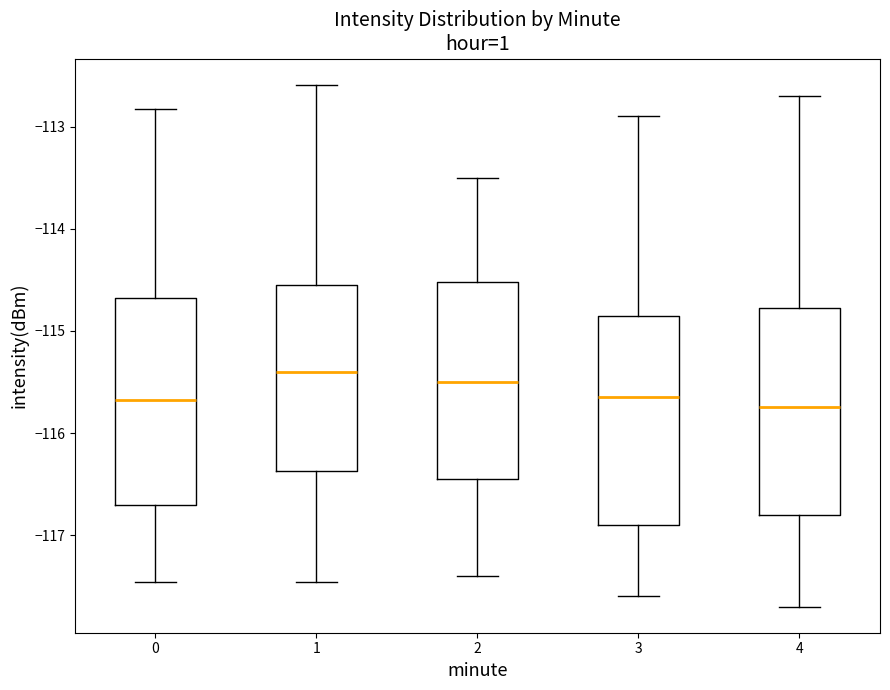

Reading left to right, read every box against the y-axis: the position of its median line, the range the box covers, and the ends of its whiskers. The values are not printed on the chart, so give them approximately, as read against the axis.

0: median -115.7, box -116.7 to -114.7, whiskers -117.5 to -112.8
1: median -115.4, box -116.4 to -114.5, whiskers -117.5 to -112.6
2: median -115.5, box -116.4 to -114.5, whiskers -117.4 to -113.5
3: median -115.6, box -116.9 to -114.8, whiskers -117.6 to -112.9
4: median -115.7, box -116.8 to -114.8, whiskers -117.7 to -112.7